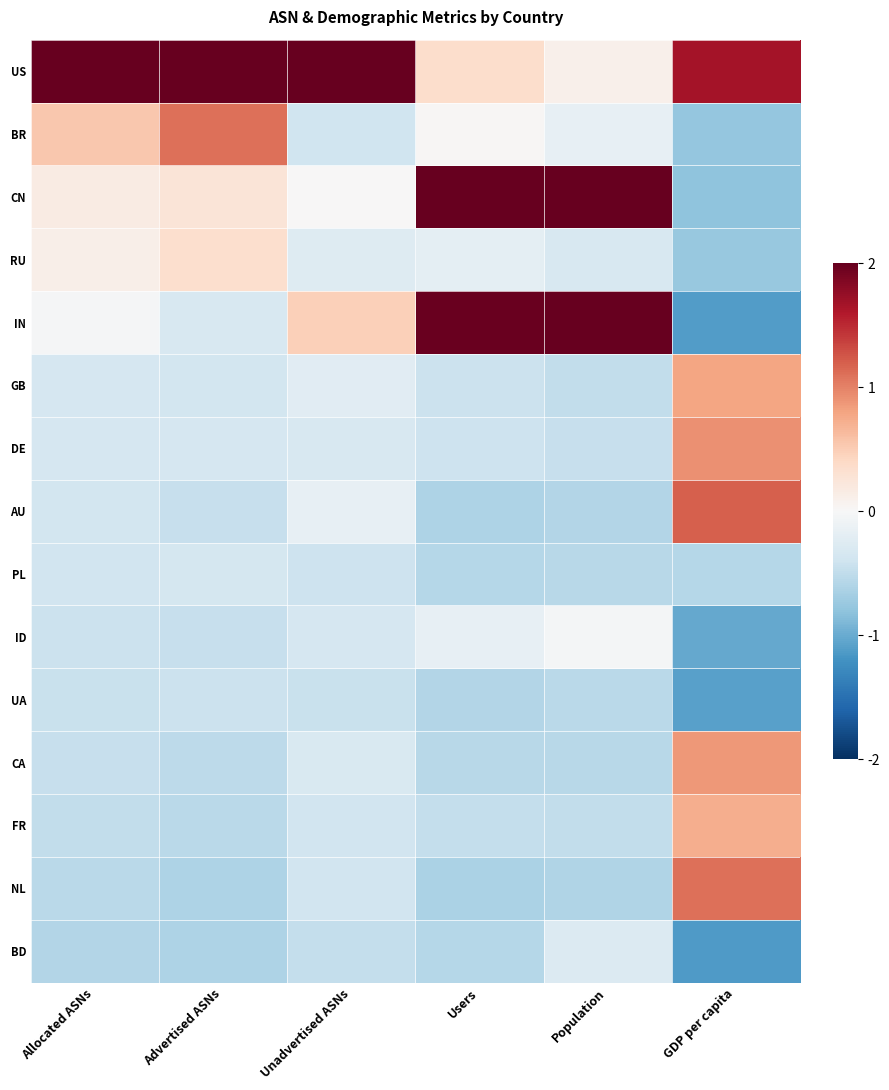

How many categories are shown in the chart?

6